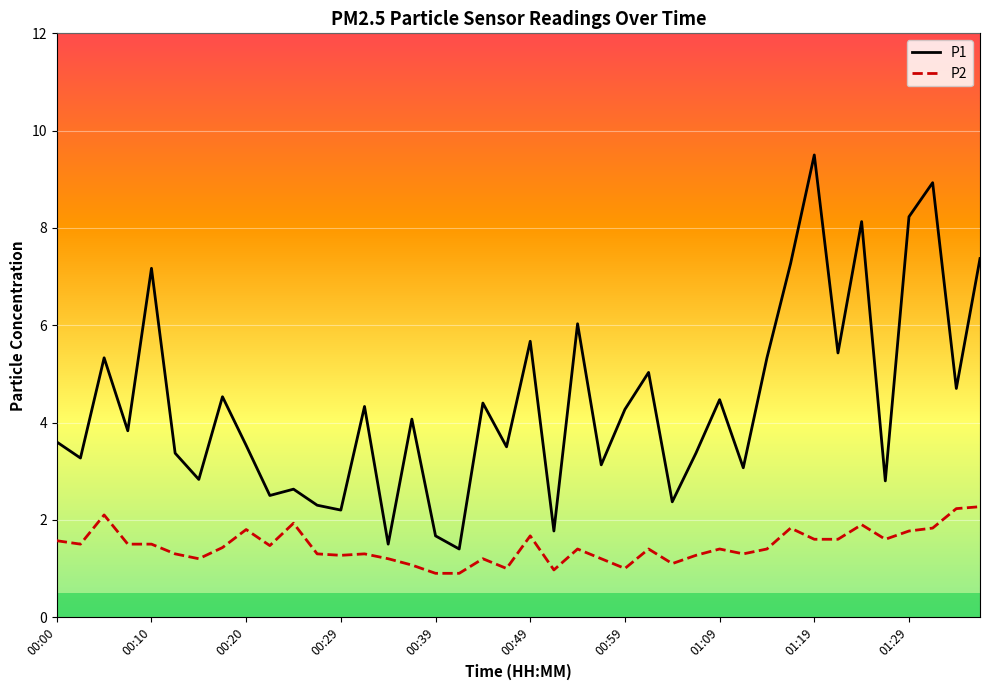

What is the difference between the maximum and second lowest values in the P2 series?

1.4